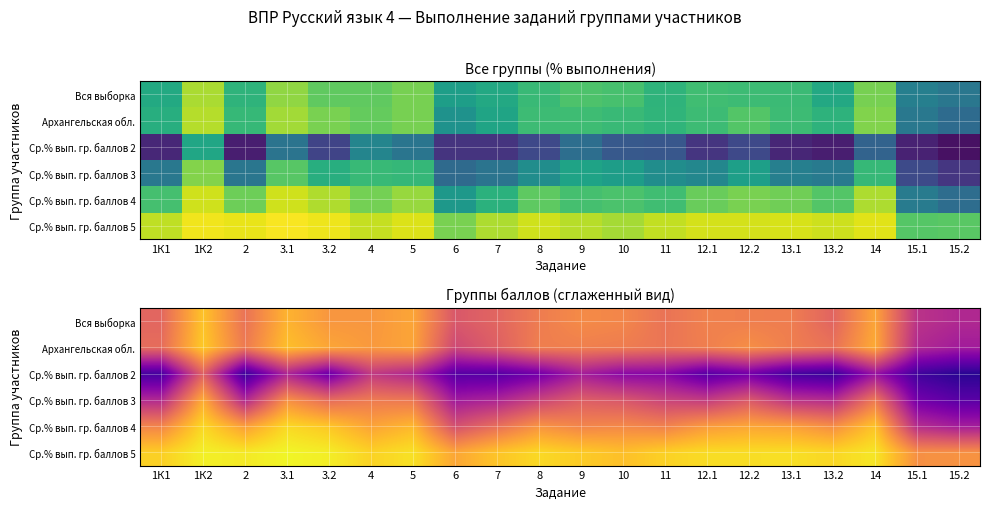

At which category does the chart reach its minimum across all series?

15.2